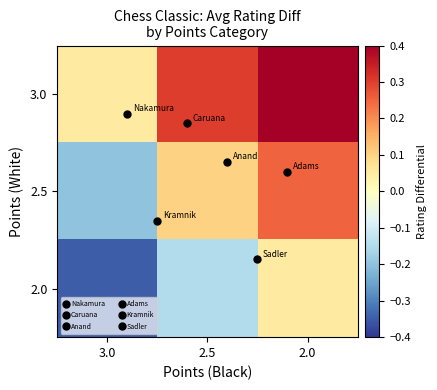

Reading left to right, what are all the values shown in this chart?

3.0: 3.0=0.1	2.5=0.3	2.0=0.4
2.5: 3.0=-0.2	2.5=0.1	2.0=0.2
2.0: 3.0=-0.3	2.5=-0.1	2.0=0.1